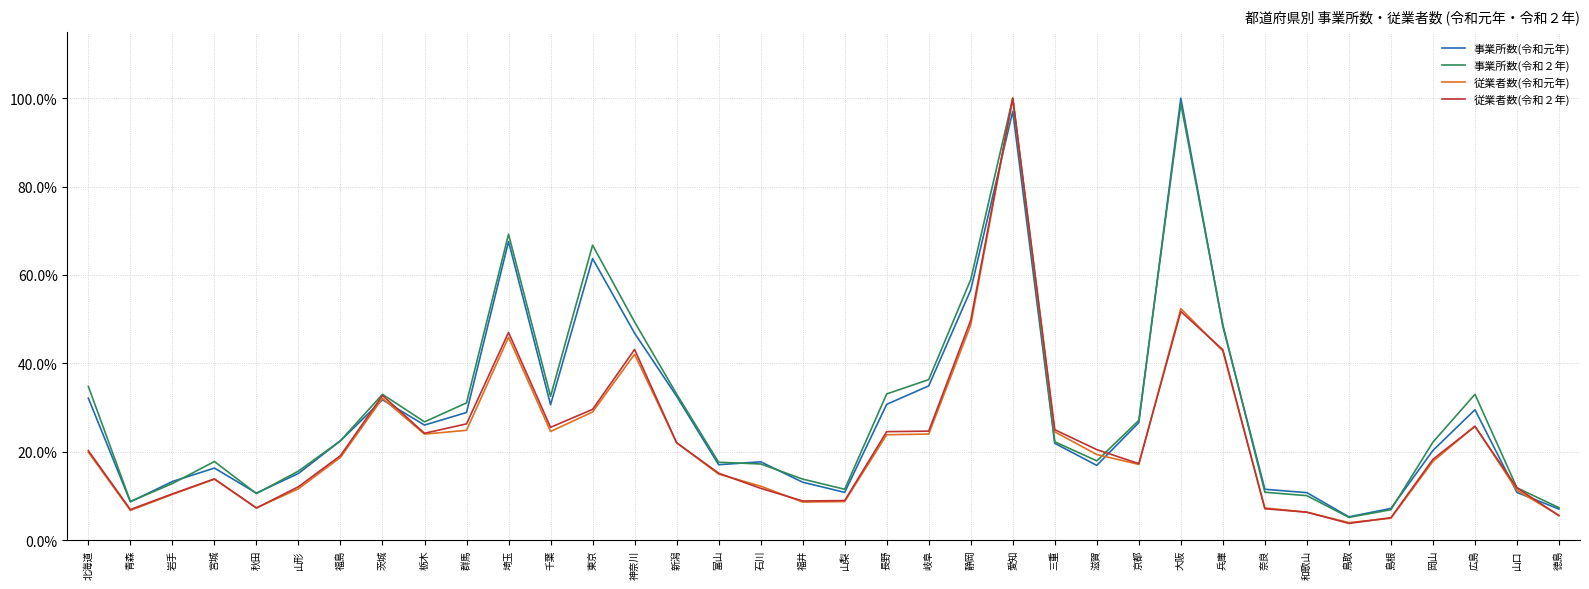

What are all the series names shown in the legend?

事業所数(令和元年), 事業所数(令和２年), 従業者数(令和元年), 従業者数(令和２年)